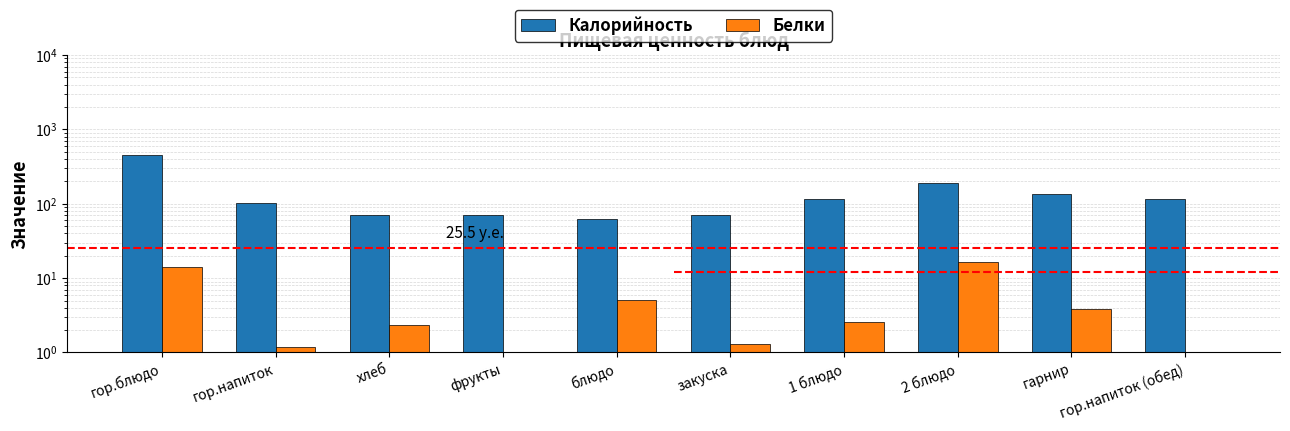

What is the minimum value shown in the chart?

0.2